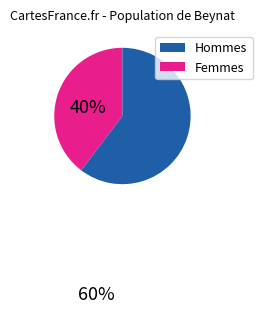

Does any single category account for the majority?

Yes